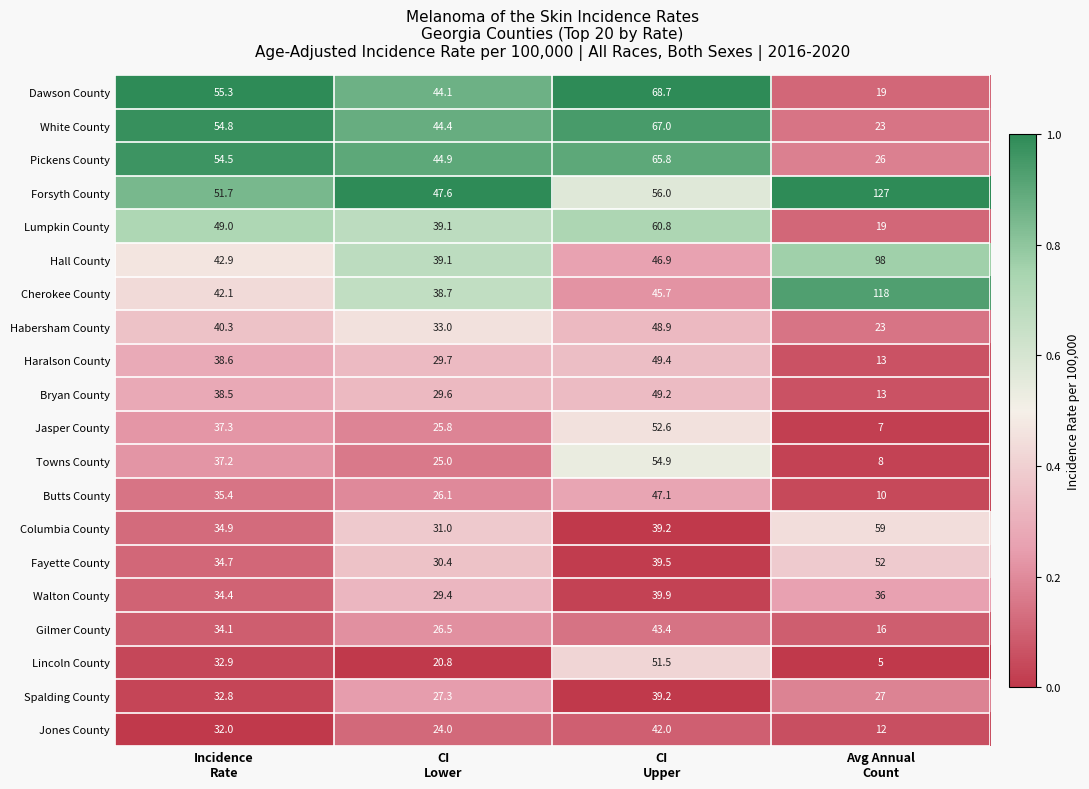

Rank the series by their maximum value, from highest to lowest.

Forsyth County, Cherokee County, Hall County, Dawson County, White County, Pickens County, Lumpkin County, Columbia County, Towns County, Jasper County, Fayette County, Lincoln County, Haralson County, Bryan County, Habersham County, Butts County, Gilmer County, Jones County, Walton County, Spalding County